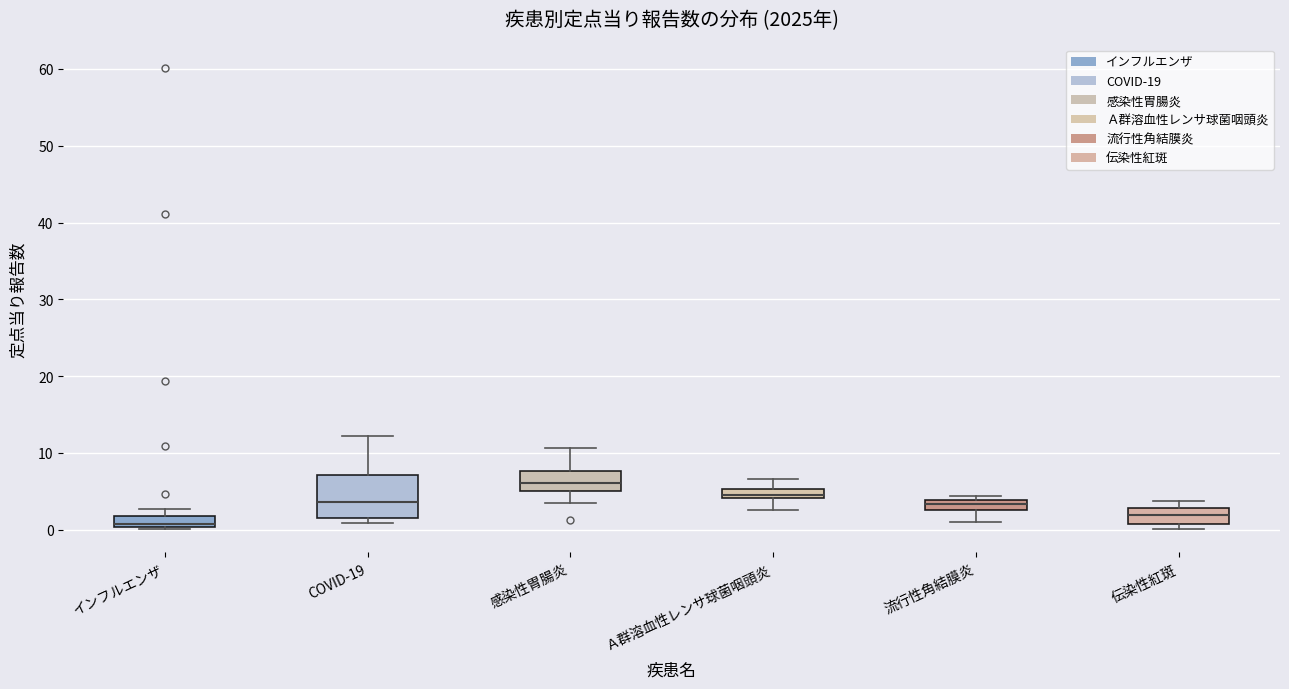

Comparing the boxes themselves (not the whiskers), which one is the tallest?

COVID-19